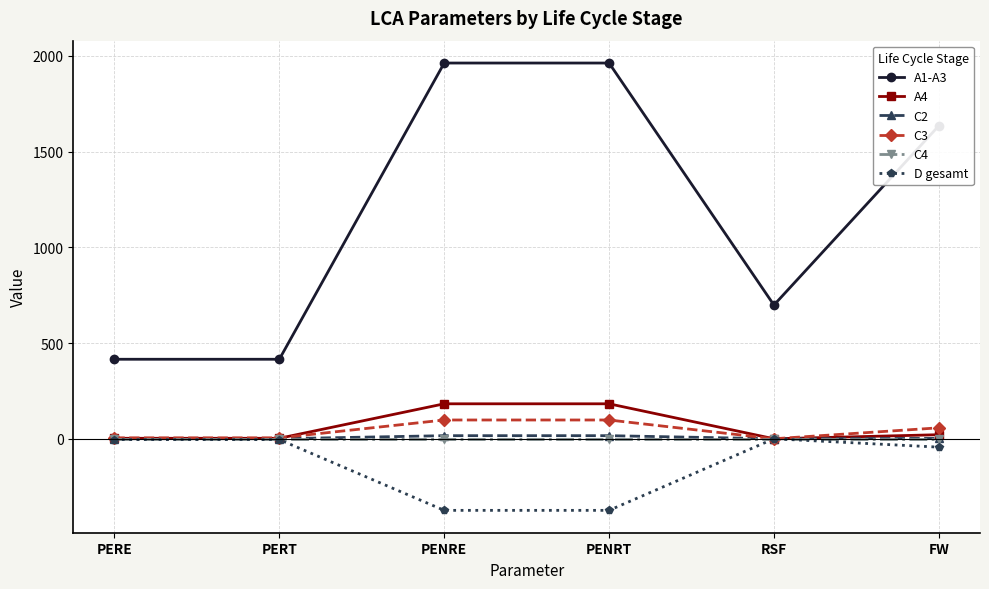

What is the spread (max minus min) of values at PERT?

419.7